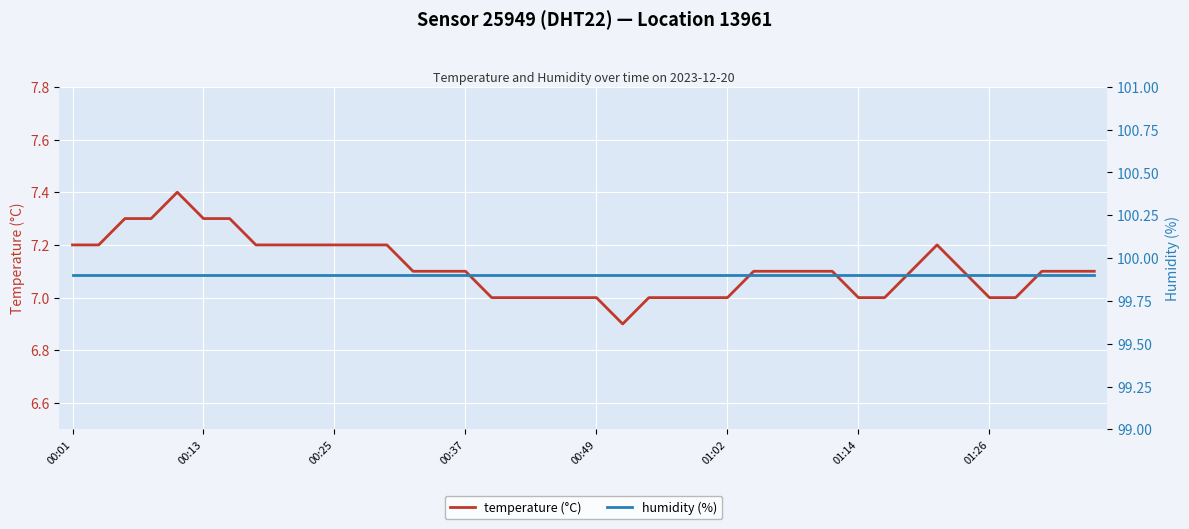

Reading left to right, extract all data points from this chart.

temperature (°C): 7.2	7.2	7.3	7.3	7.4	7.3	7.3	7.2	7.2	7.2	7.2	7.2	7.2	7.1	7.1	7.1	7.0	7.0	7.0	7.0	7.0	6.9	7.0	7.0	7.0	7.0	7.1	7.1	7.1	7.1	7.0	7.0	7.1	7.2	7.1	7.0	7.0	7.1	7.1	7.1
humidity (%): 99.9	99.9	99.9	99.9	99.9	99.9	99.9	99.9	99.9	99.9	99.9	99.9	99.9	99.9	99.9	99.9	99.9	99.9	99.9	99.9	99.9	99.9	99.9	99.9	99.9	99.9	99.9	99.9	99.9	99.9	99.9	99.9	99.9	99.9	99.9	99.9	99.9	99.9	99.9	99.9